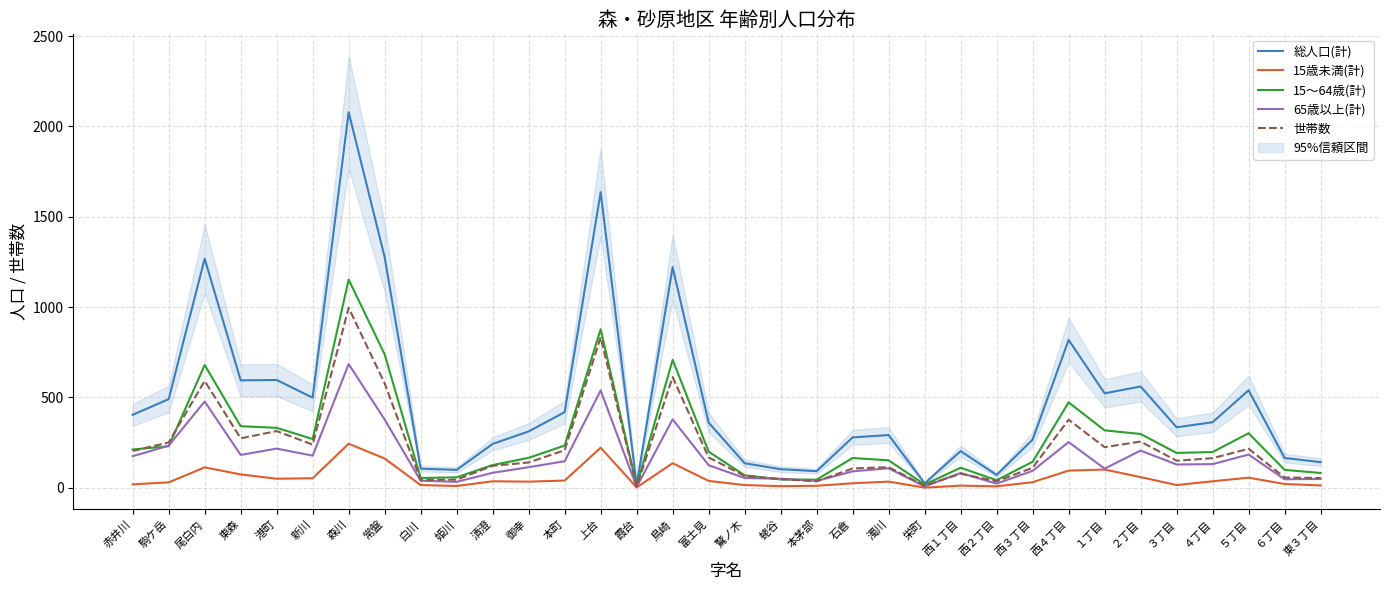

Between 西３丁目 and ６丁目, which series saw the biggest shift?

総人口(計)